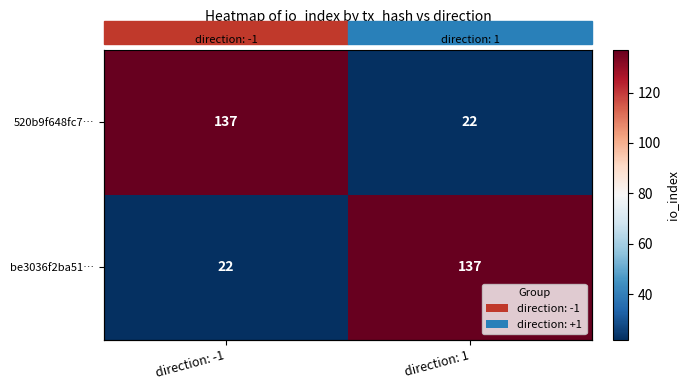

At which category is the sum across all series the highest?

direction: -1